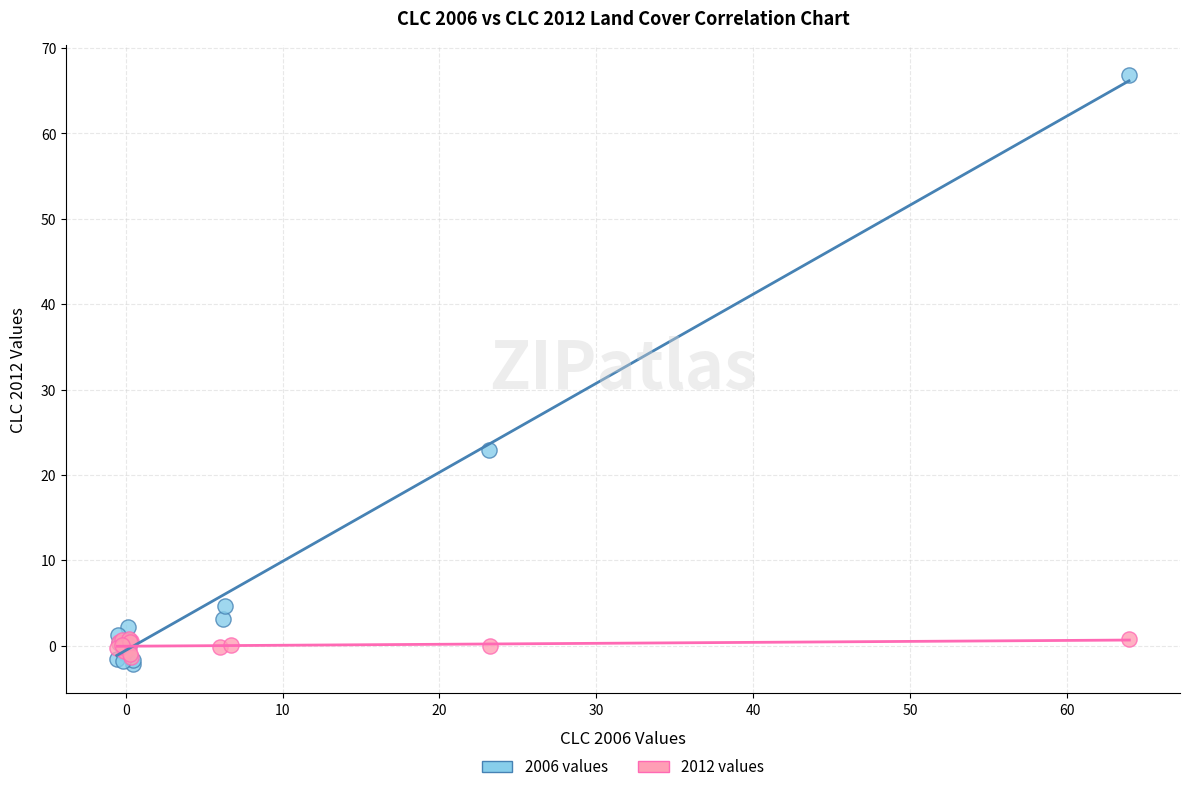

Which series has the largest Y range (max minus min)?

2006 values